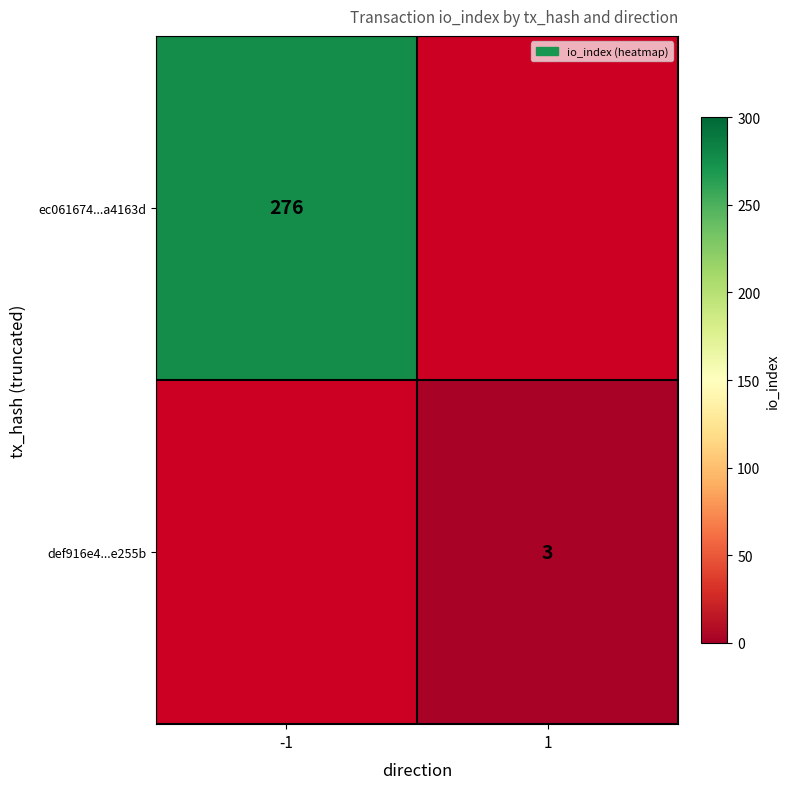

The ec061674...a4163d series shows 276 at -1. True or false?

True